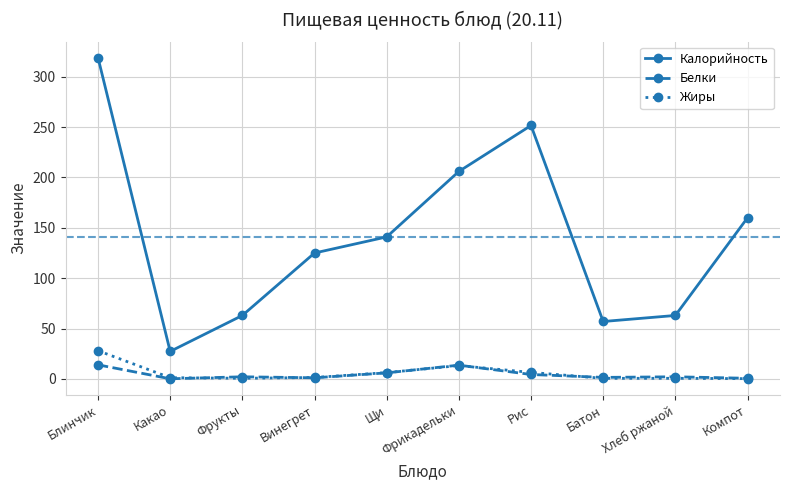

Rank the series by their maximum value, from highest to lowest.

Калорийность, Жиры, Белки